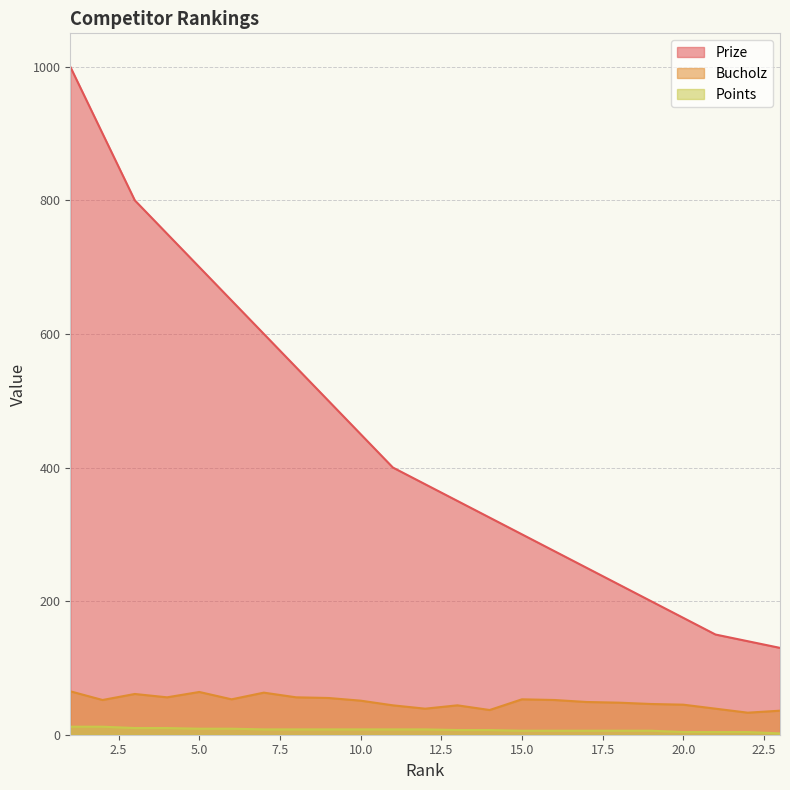

How many data points in Prize are less than 375?

11